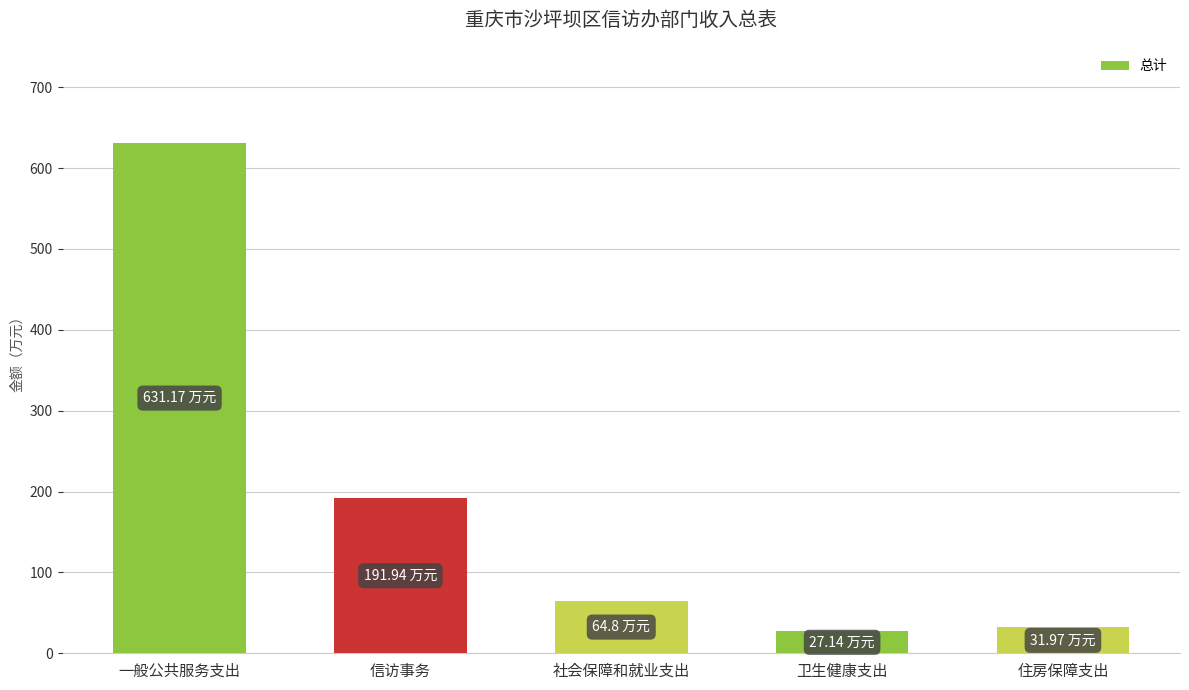

What is the difference between the maximum and minimum values?

604.0